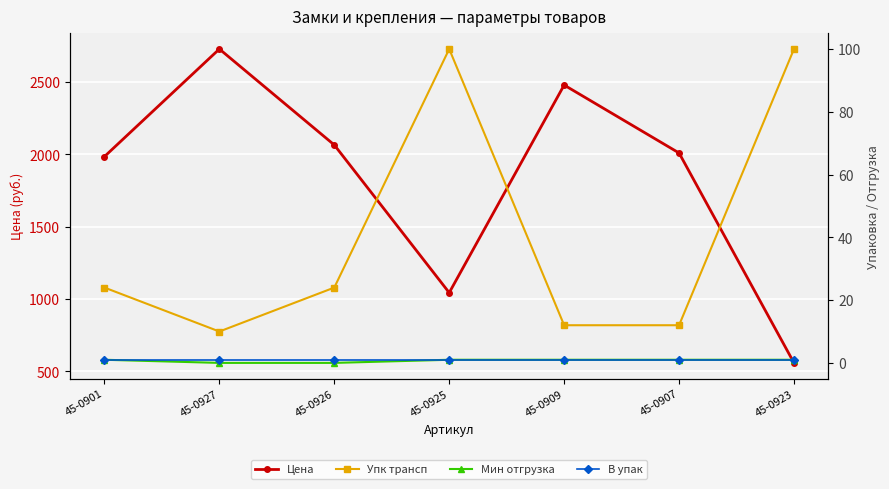

The value of Упк трансп at 45-0907 is 15.9. True or false?

False